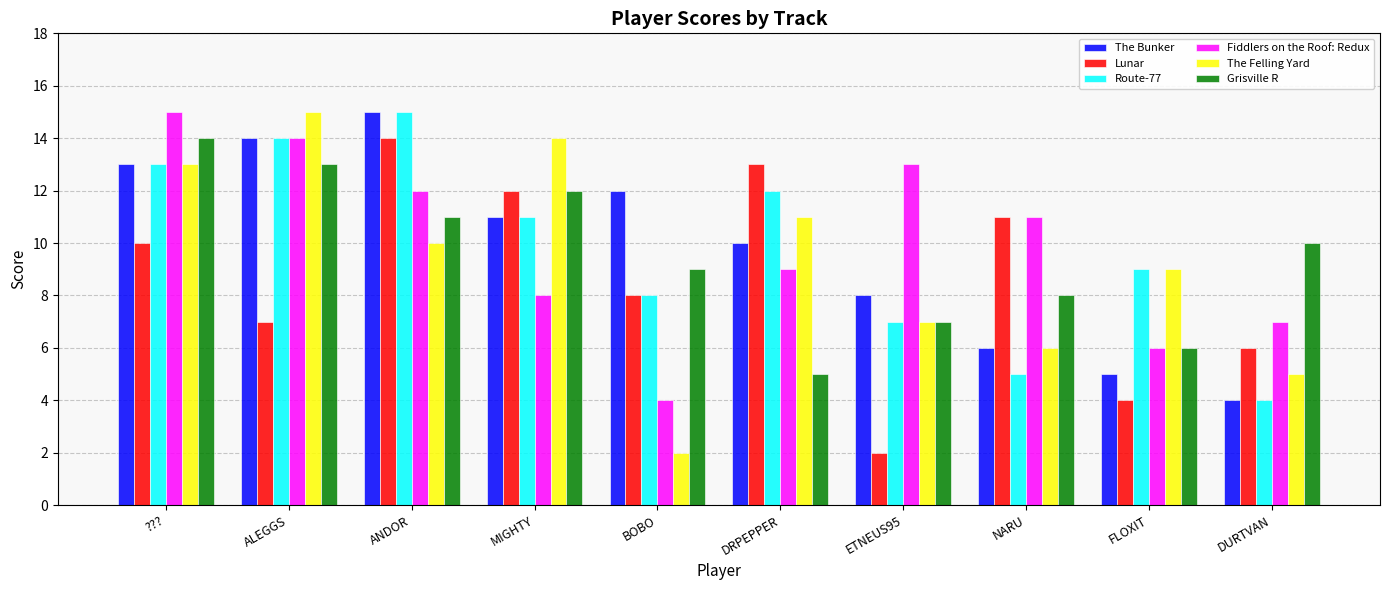

What is the difference between the maximum and second lowest values in the Route-77 series?

10